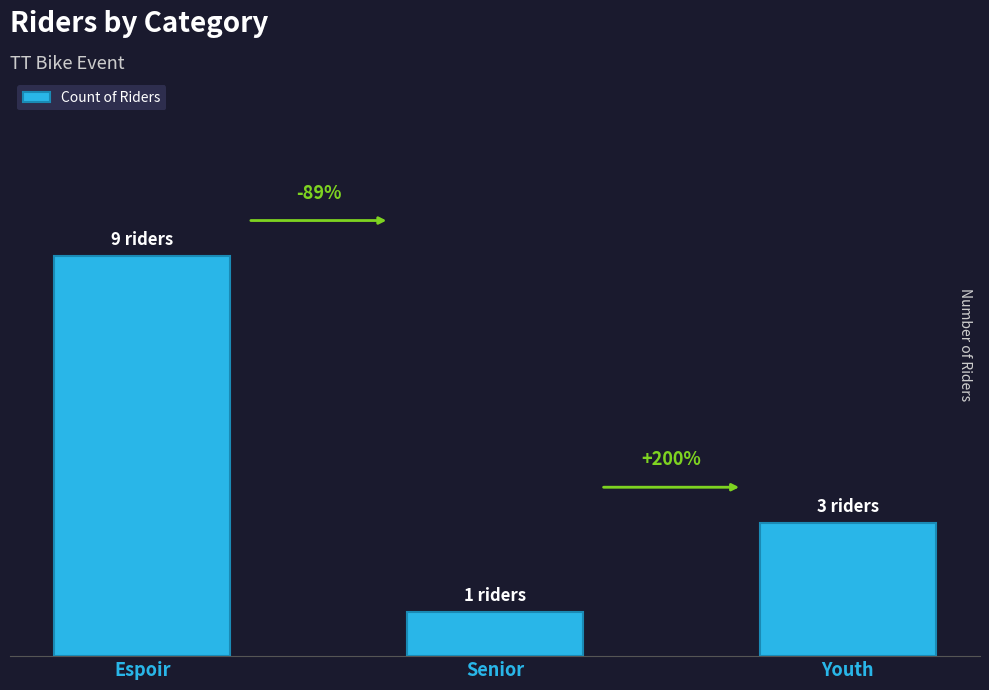

Rank the categories by value from lowest to highest.

Senior, Youth, Espoir